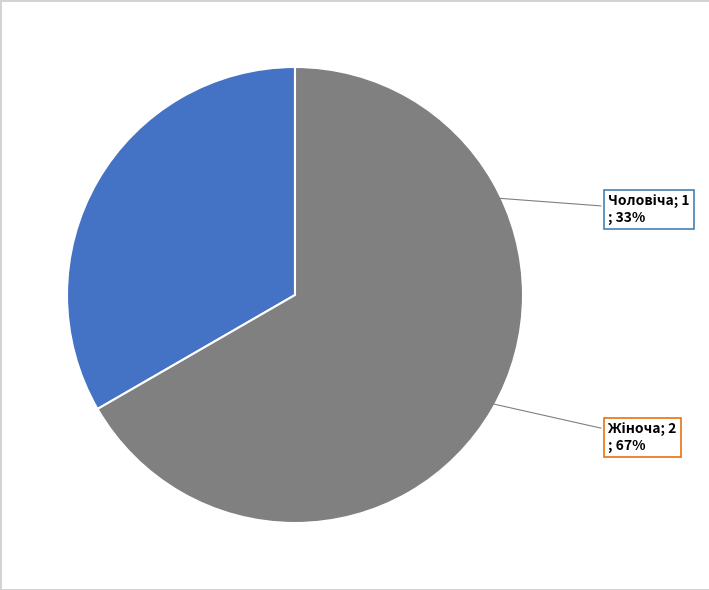

Which category accounts for the majority?

Жіноча